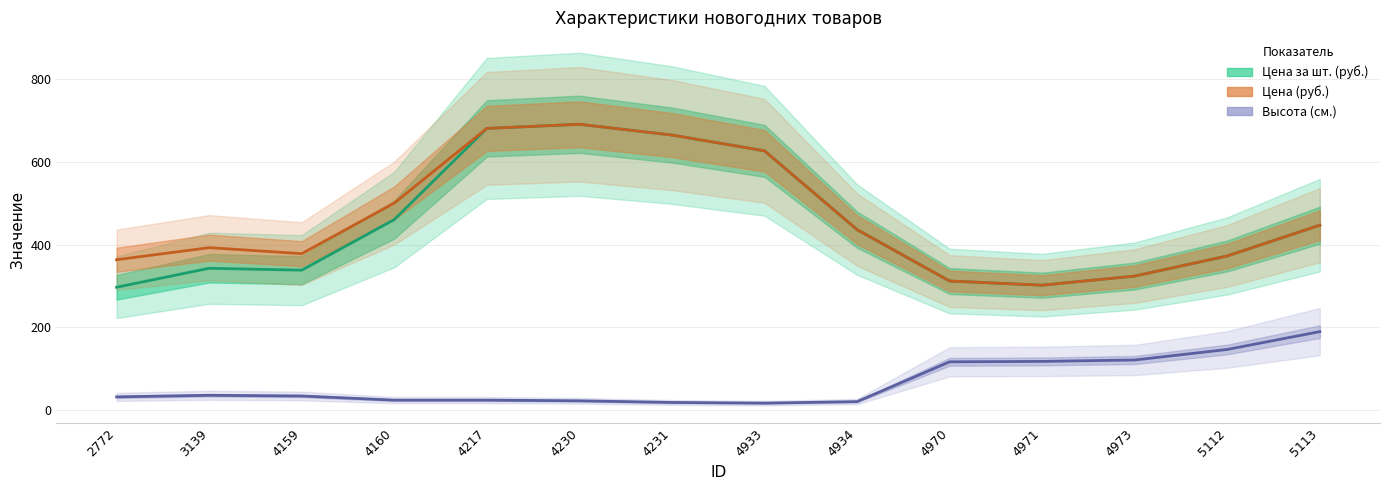

At which category does Цена (руб.) reach its first local peak?

3139